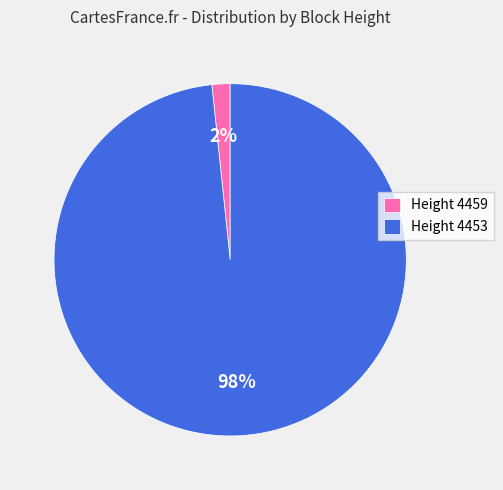

Which slice is the largest?

Height 4453